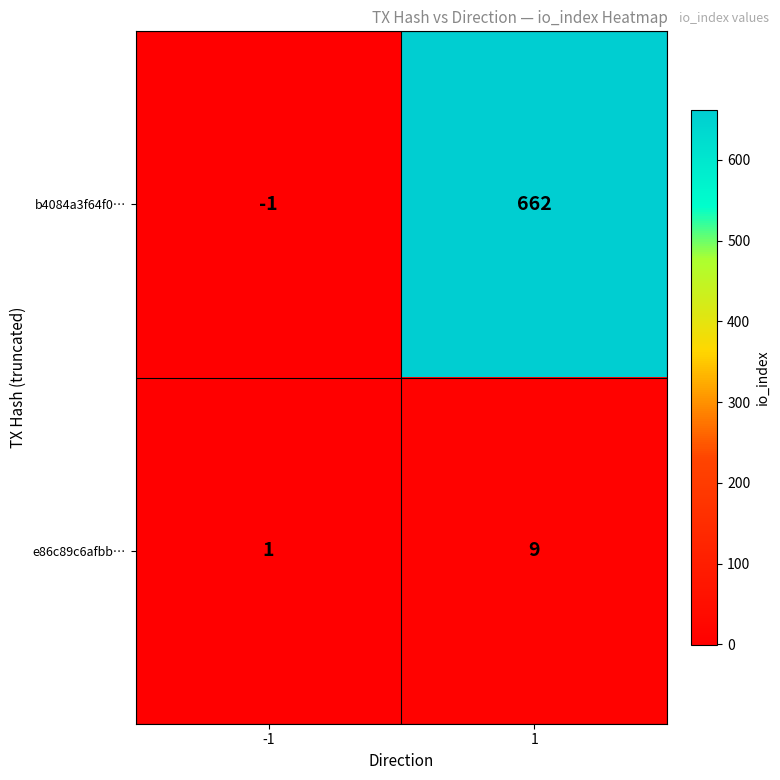

What is the difference between the highest and lowest values at -1?

2